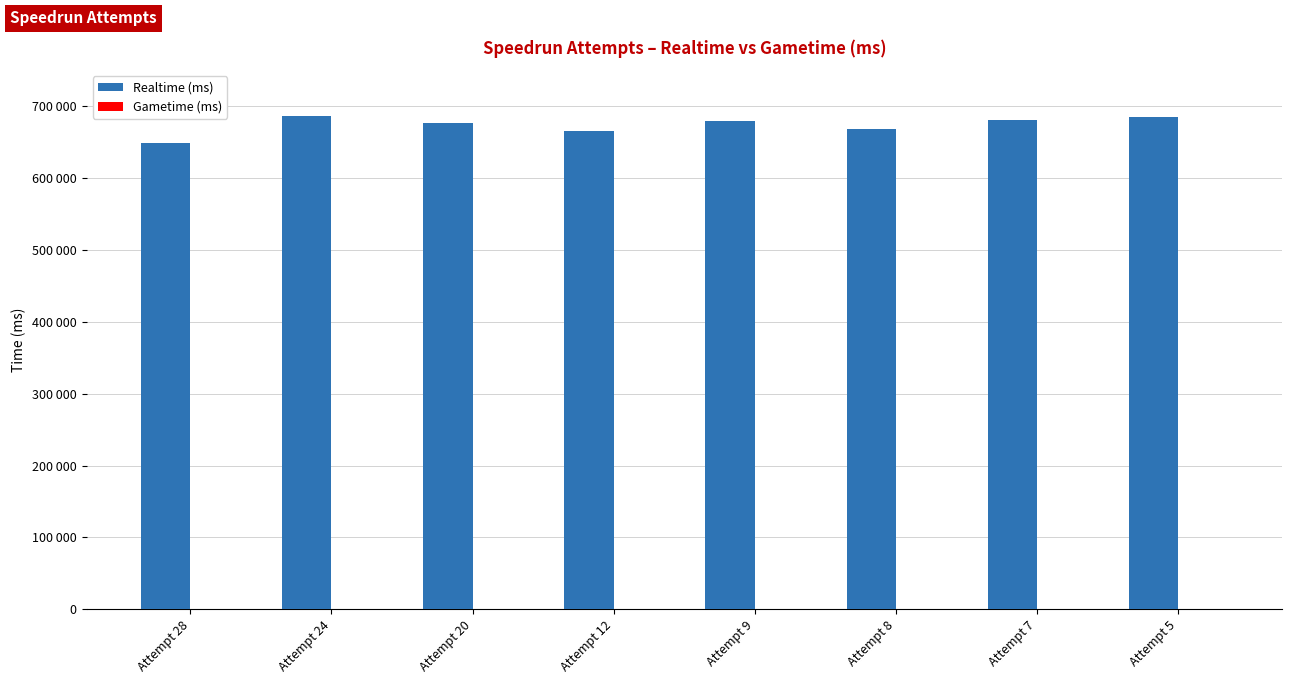

Does the chart contain any negative values?

No